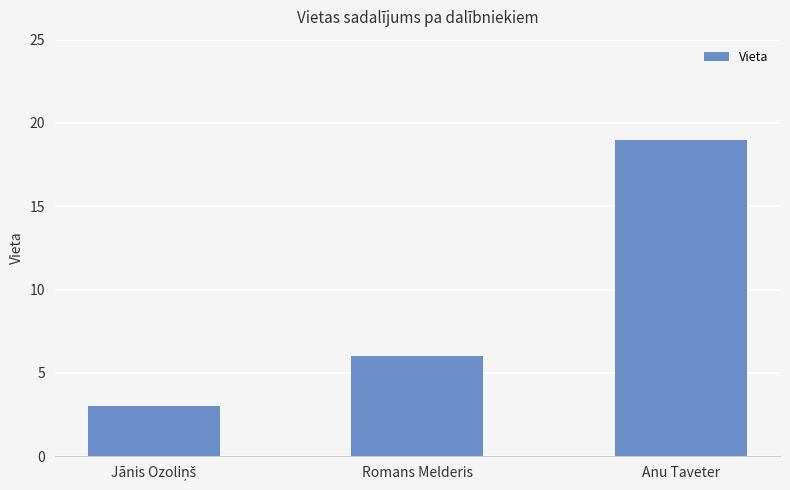

What is the change in value from Romans Melderis to Anu Taveter?

+13